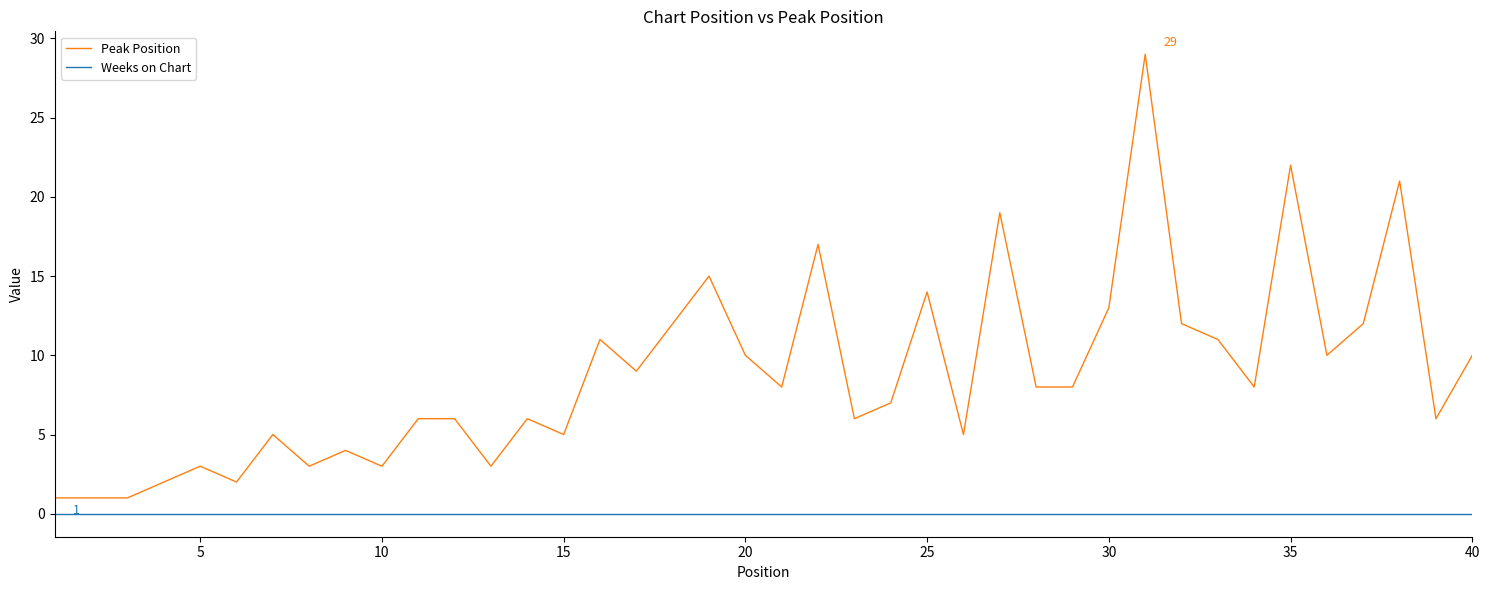

List the series in order of their peak value, lowest first.

Weeks on Chart, Peak Position